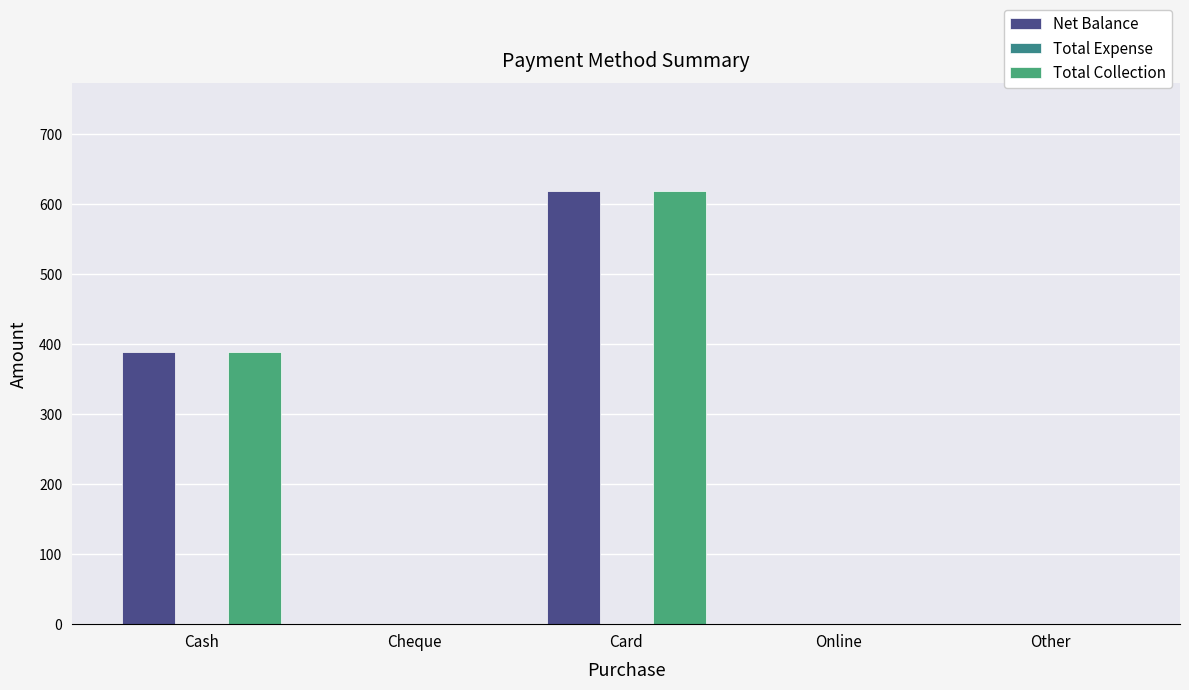

What is the maximum value for Total Collection?

618